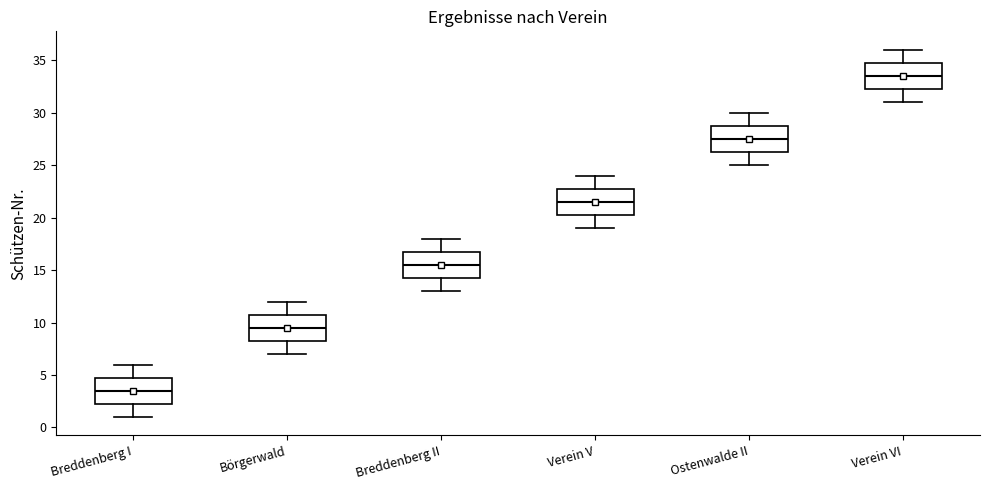

Which box has the highest median line?

Verein VI